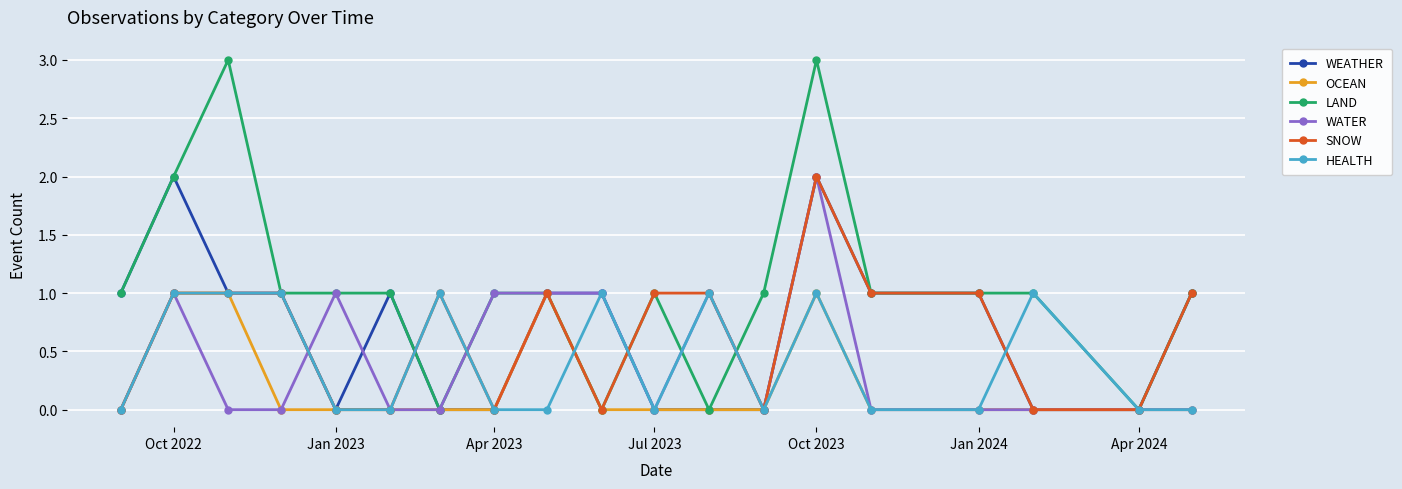

Which series has the largest range (max minus min)?

LAND